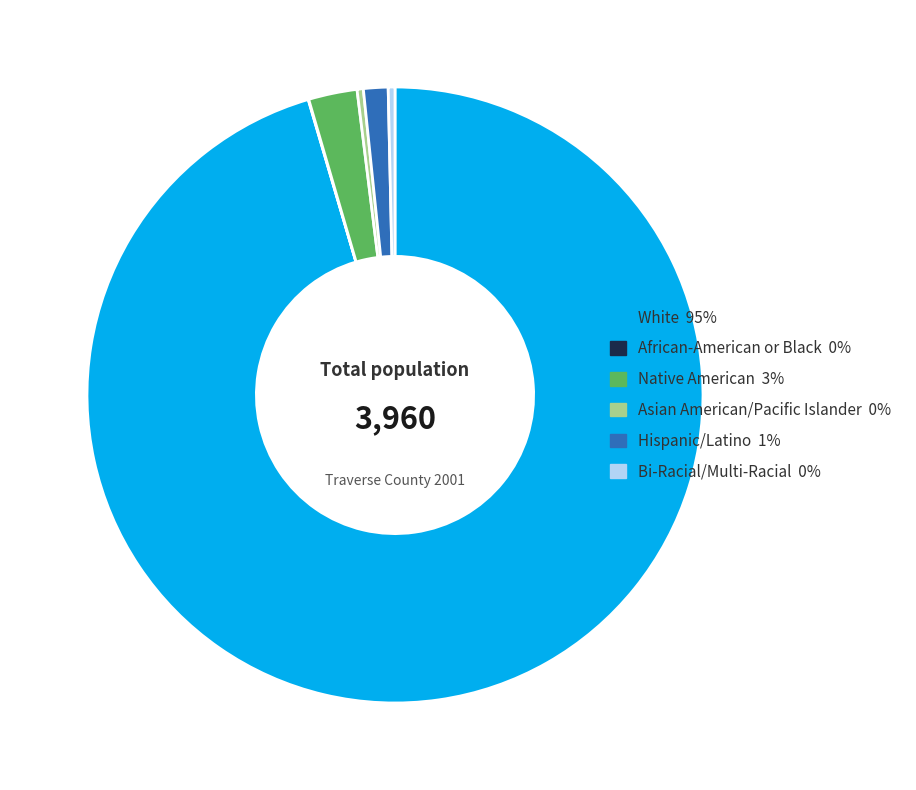

True or false: Hispanic/Latino accounts for 1% of the total.

True